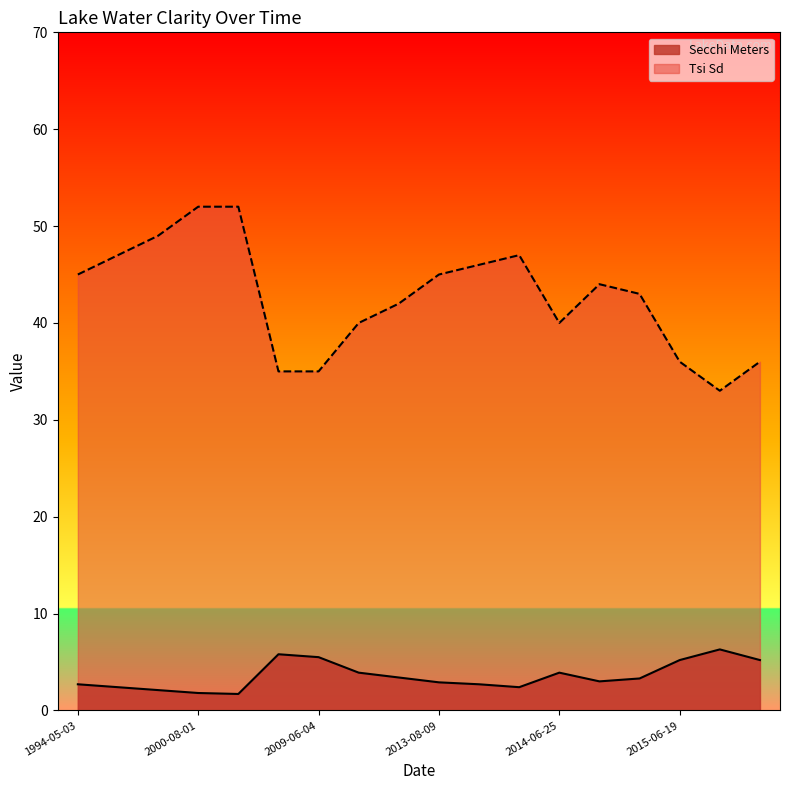

What is the sum of all Secchi Meters values?

64.2